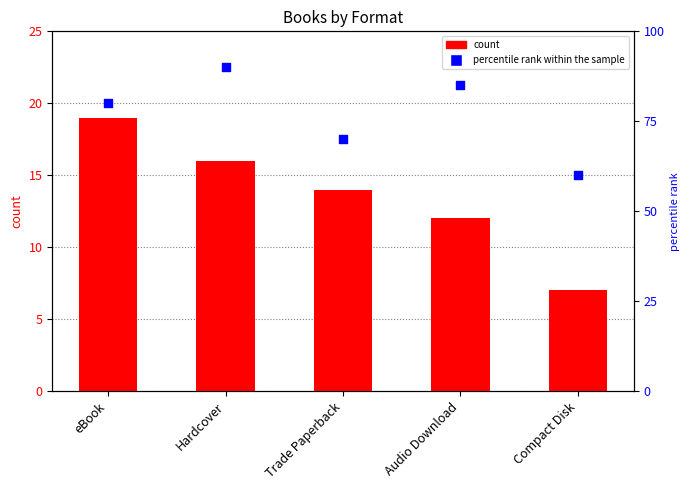

At which category is the sum across all series the highest?

Hardcover